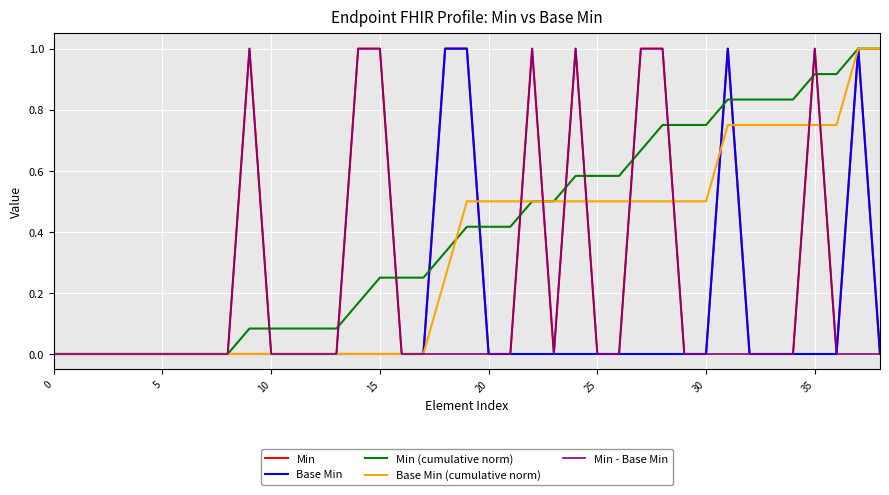

Which series has the largest total across all categories?

Min (cumulative norm)